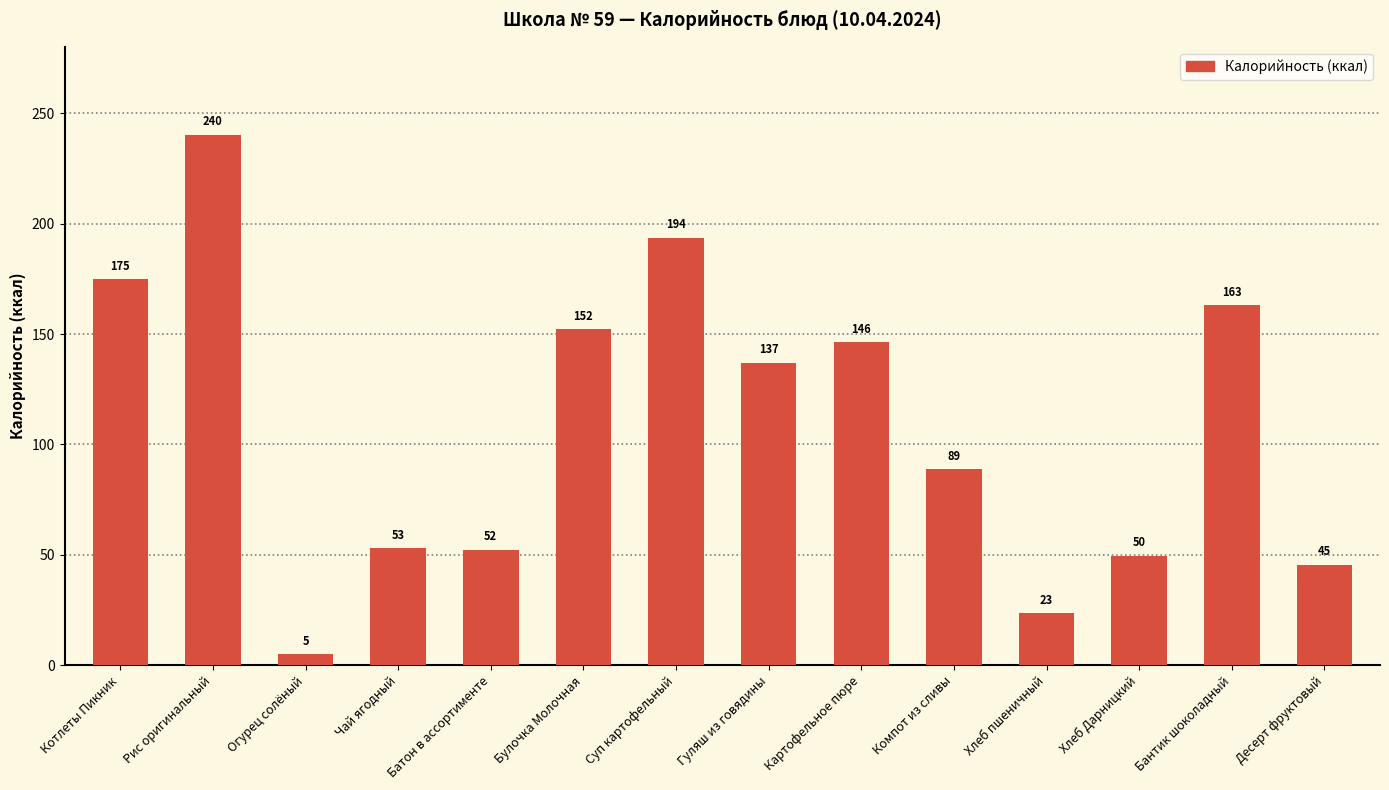

What is the maximum value shown in the chart?

240.2